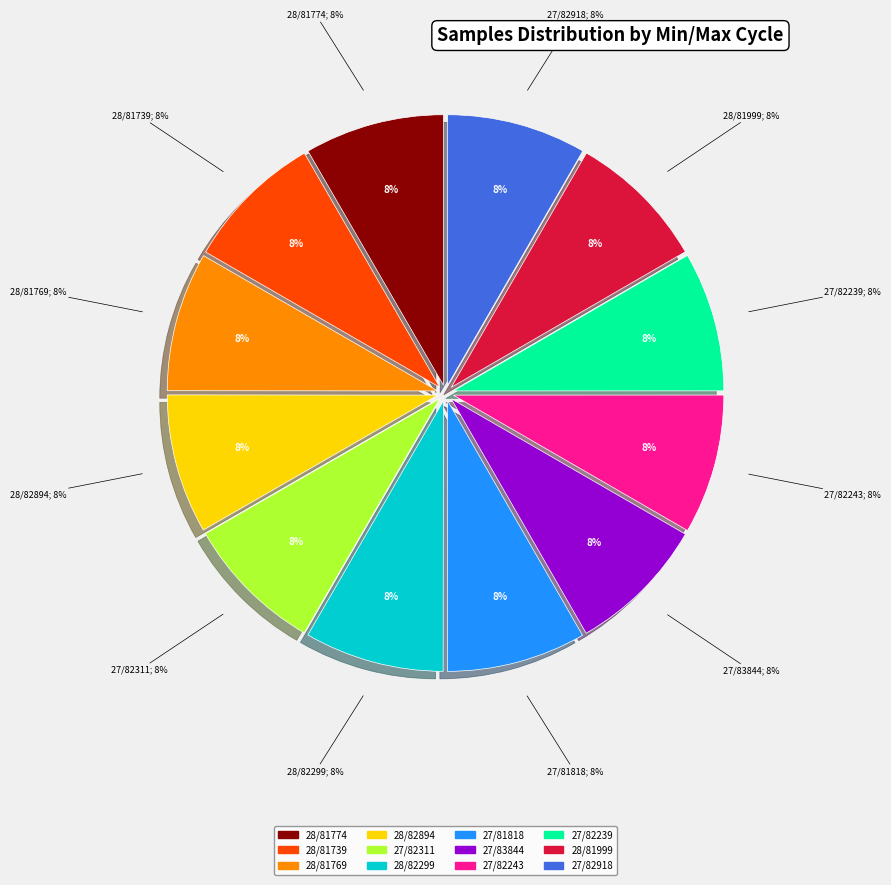

Rank the categories by value from highest to lowest.

27/82243, 28/81774, 27/82239, 27/83844, 28/82299, 27/82311, 27/82918, 27/81818, 28/82894, 28/81769, 28/81999, 28/81739